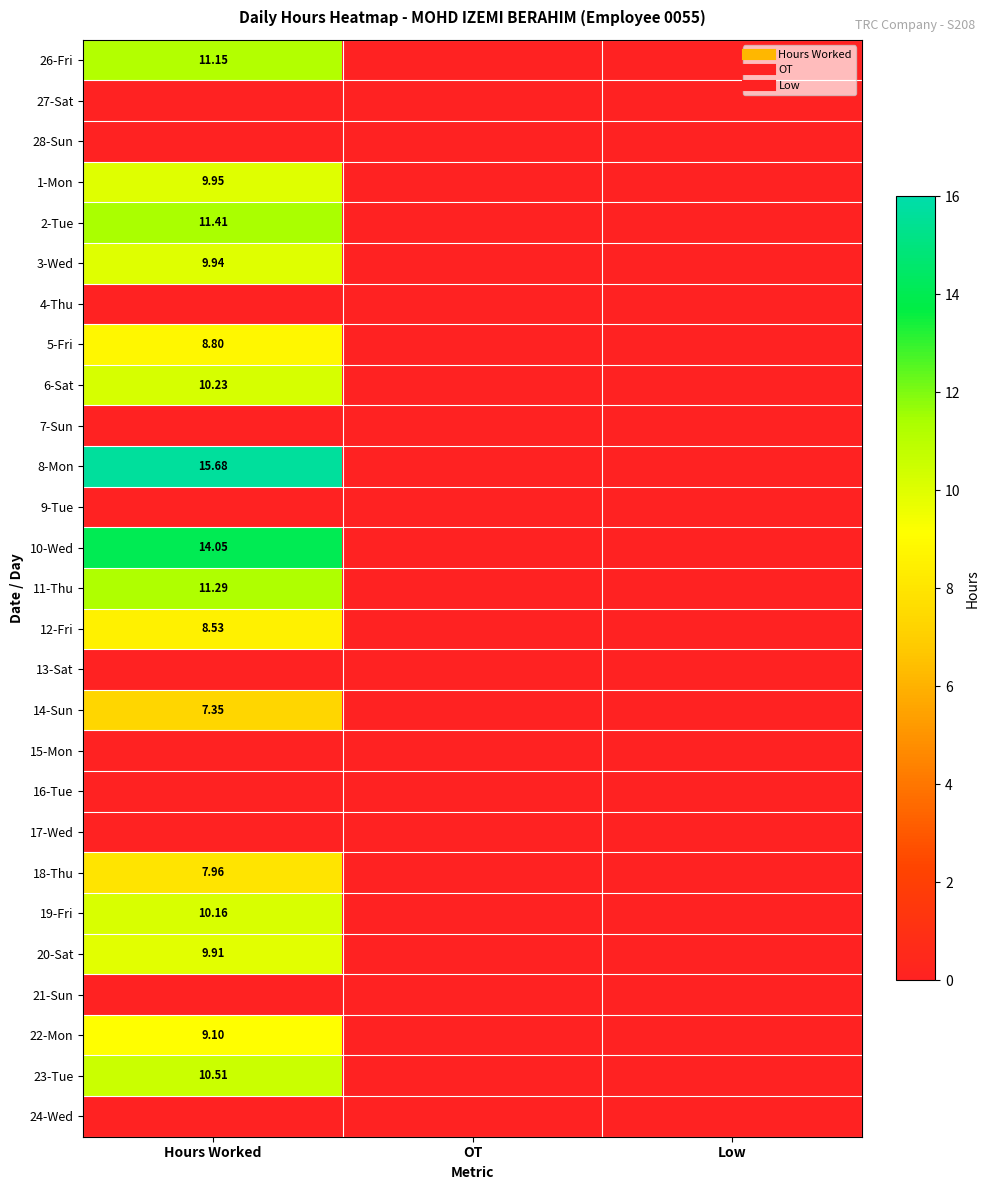

At which category does the chart reach its minimum across all series?

OT